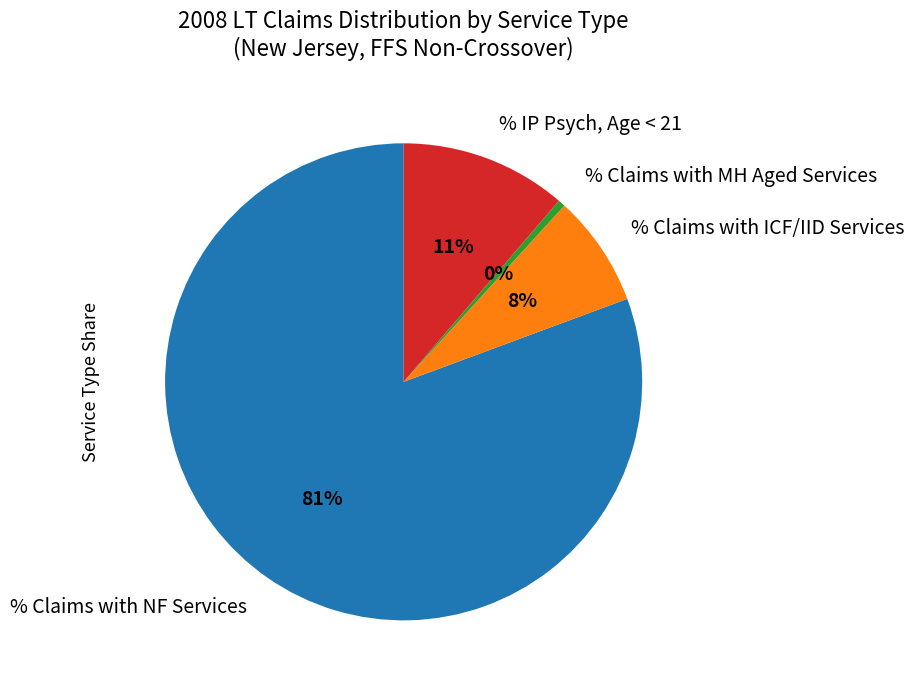

Does % Claims with NF Services represent more than half of the total?

Yes